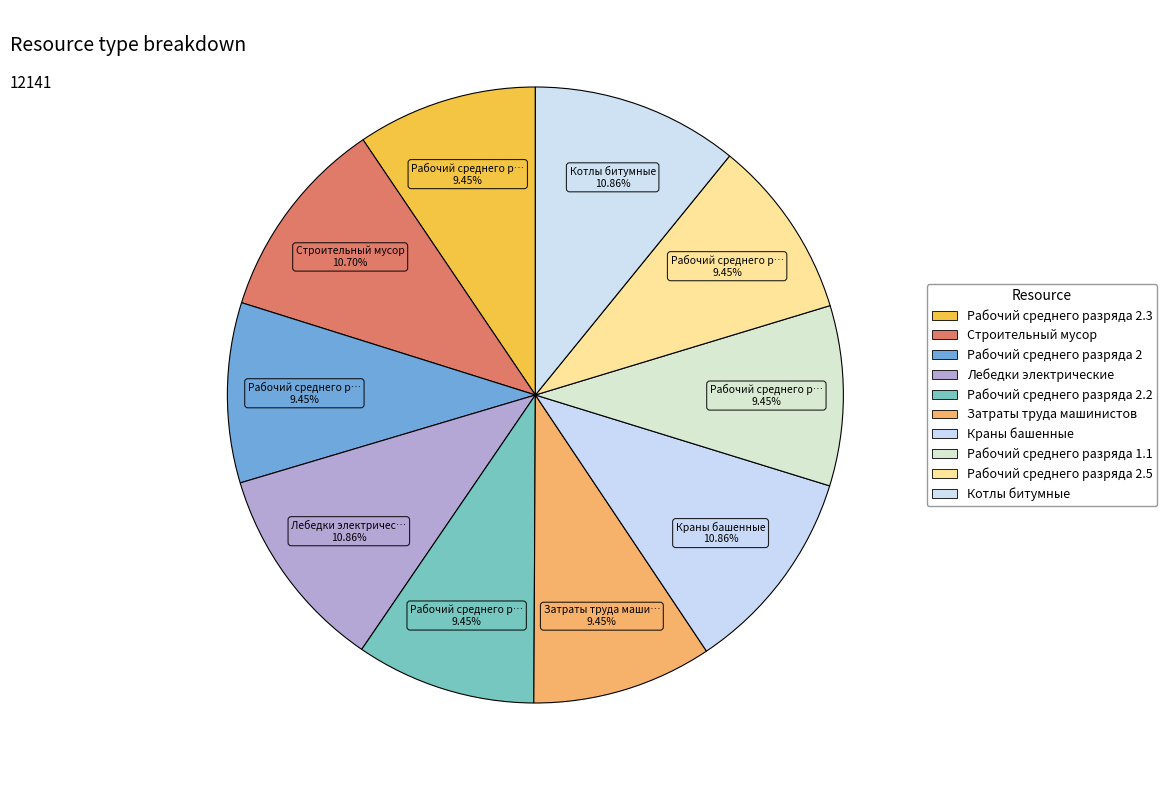

Count the number of slices in the pie.

10